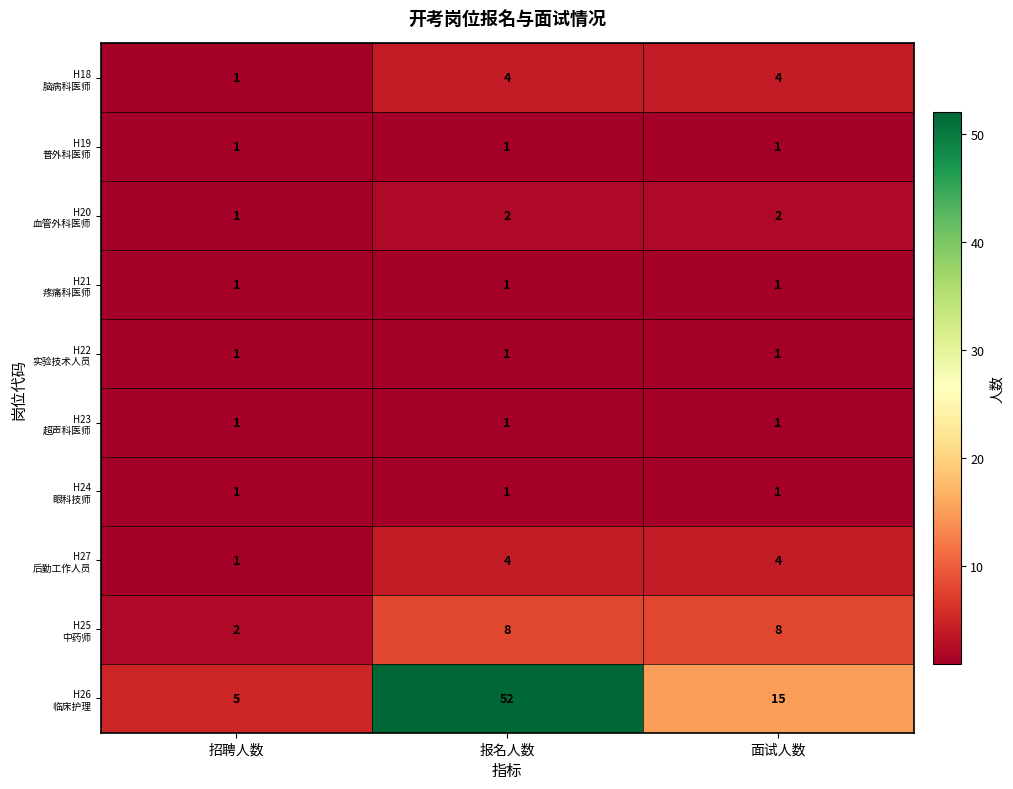

At which category is the sum across all series the highest?

报名人数